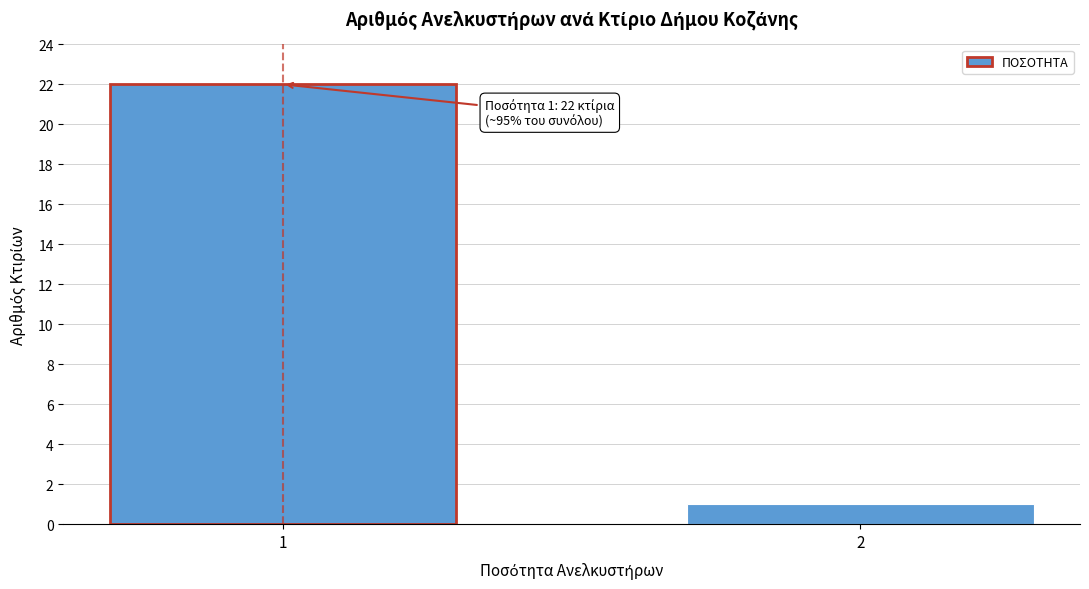

Reading left to right, transcribe all the data shown in this chart.

22	1